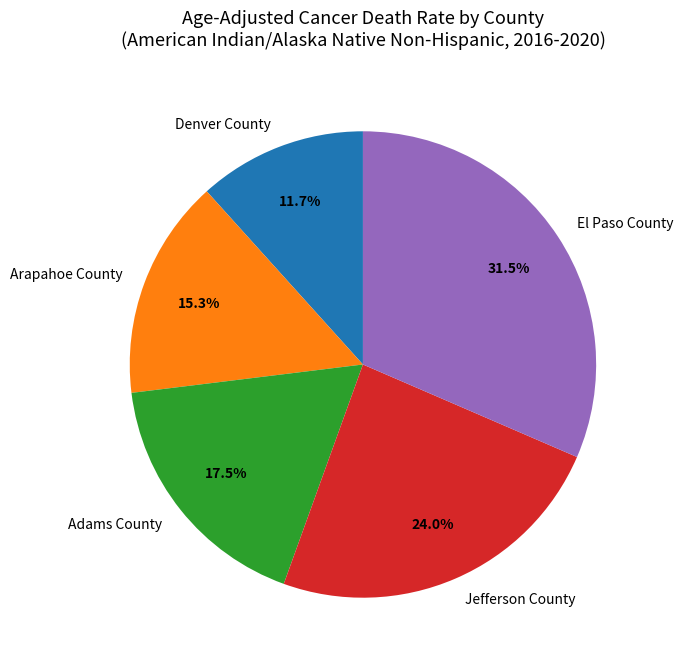

To the nearest percent, what portion does Arapahoe County represent?

15%